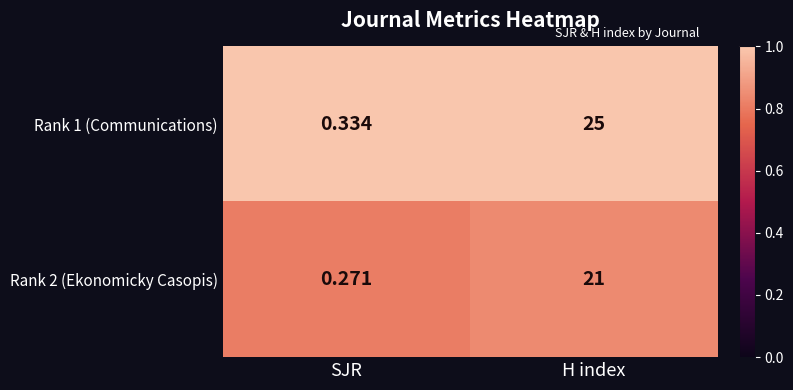

What is the total value across all series at H index?

46.0